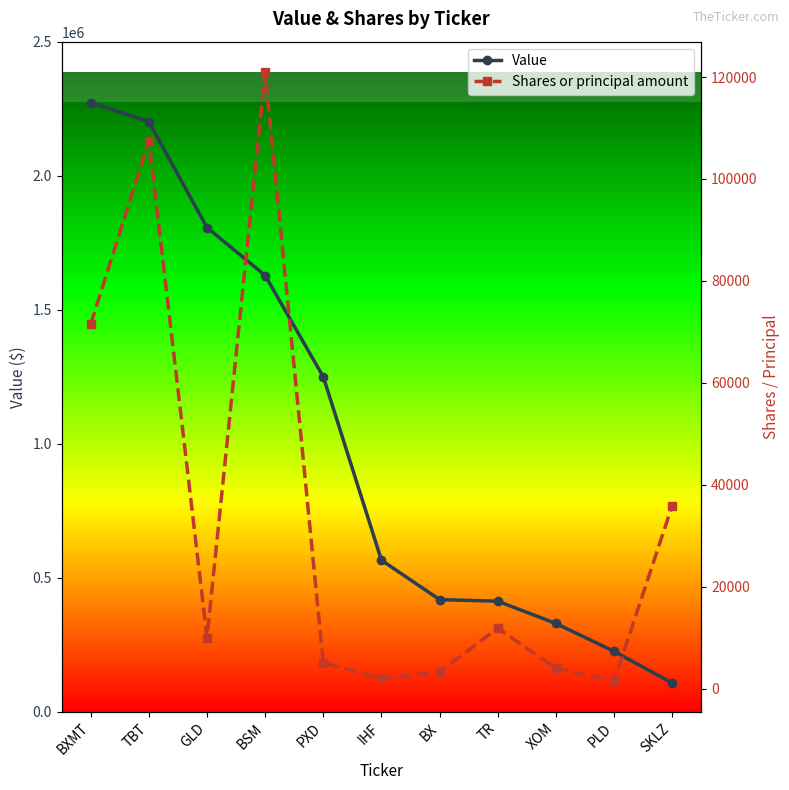

True or false: Shares or principal amount has more than 0 interior local peaks.

True